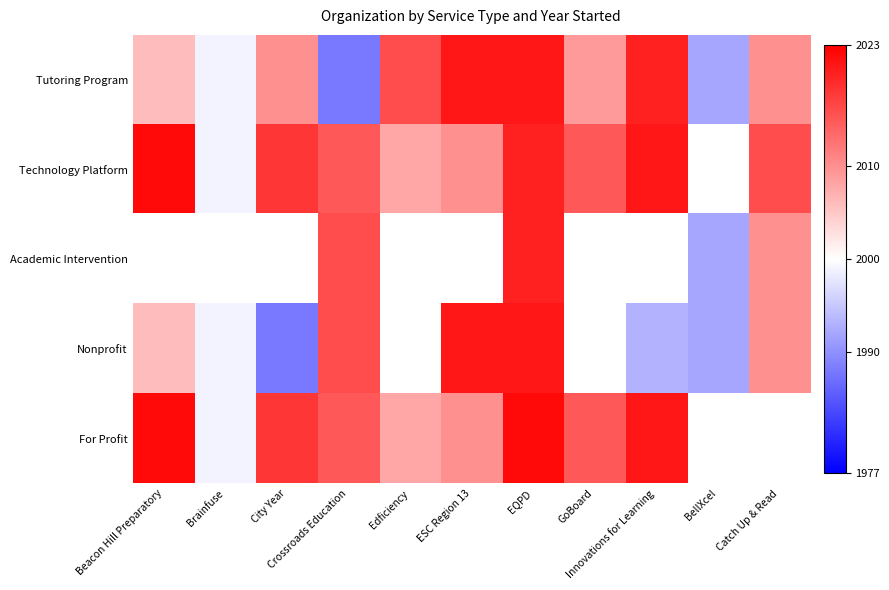

What is the difference between the maximum and minimum values in the For Profit series?

23.0